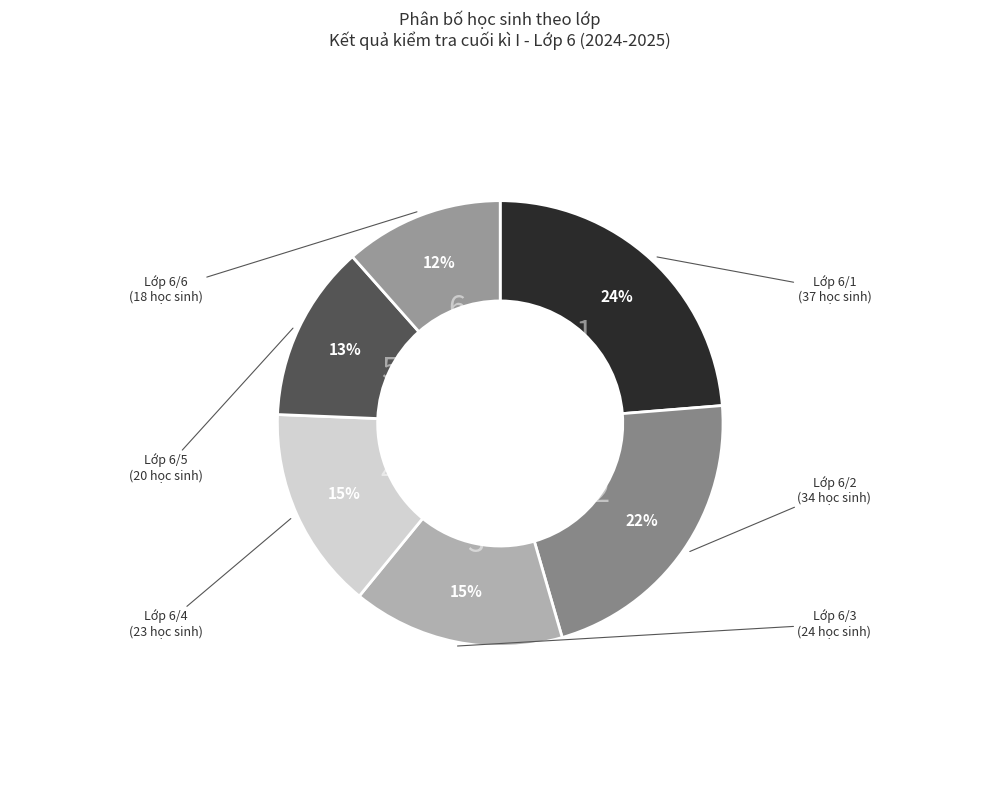

Is there any slice that represents more than half of the pie?

No